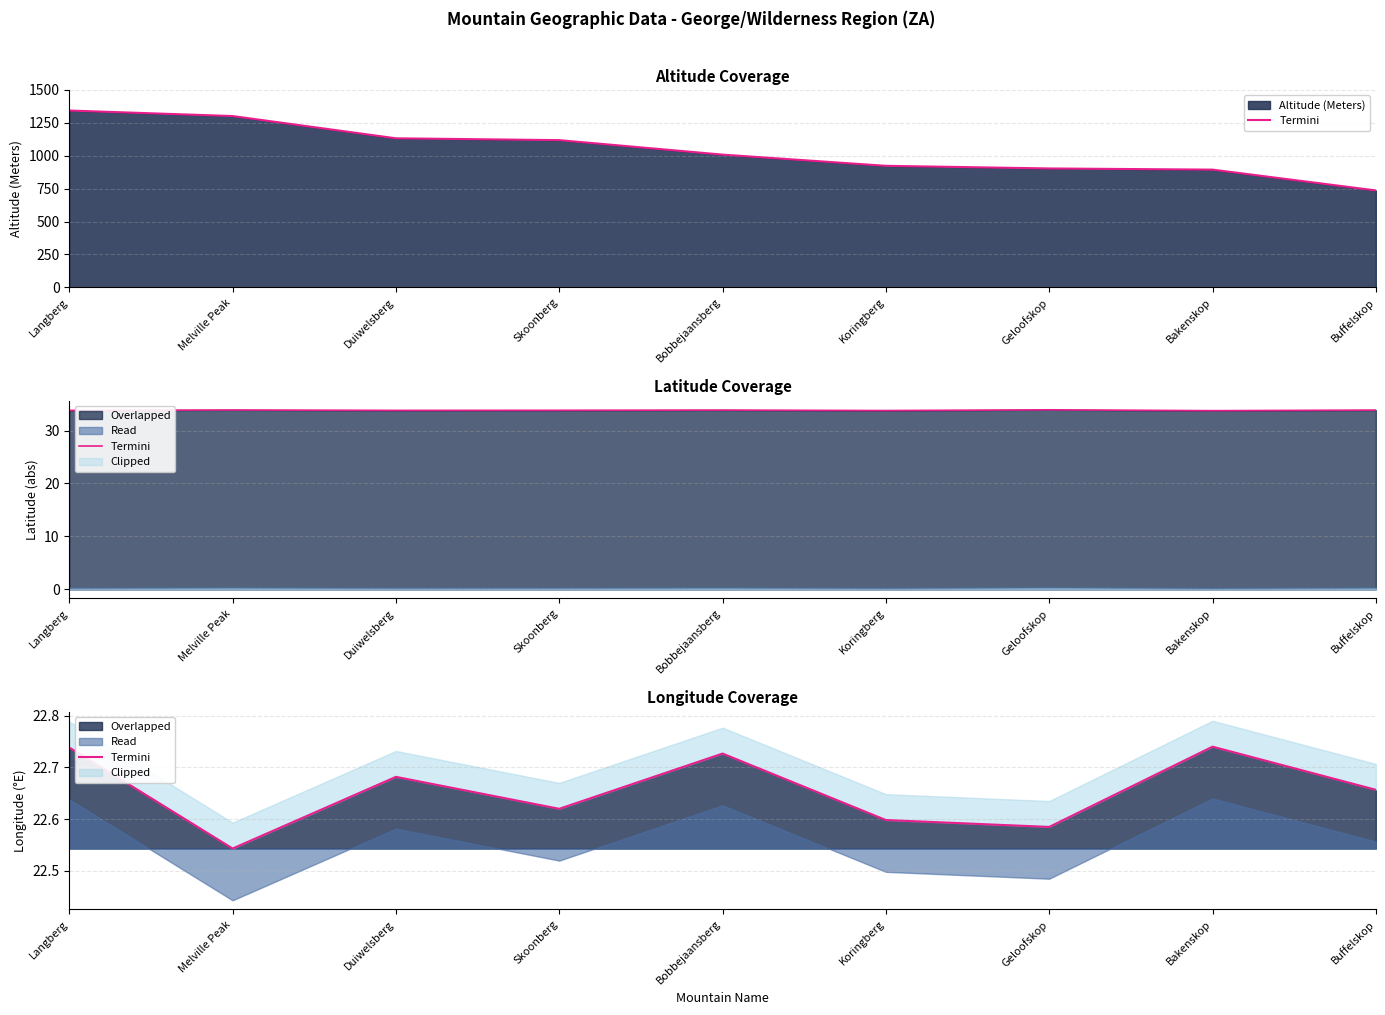

What is the label of the 5th point from the right?

Bobbejaansberg